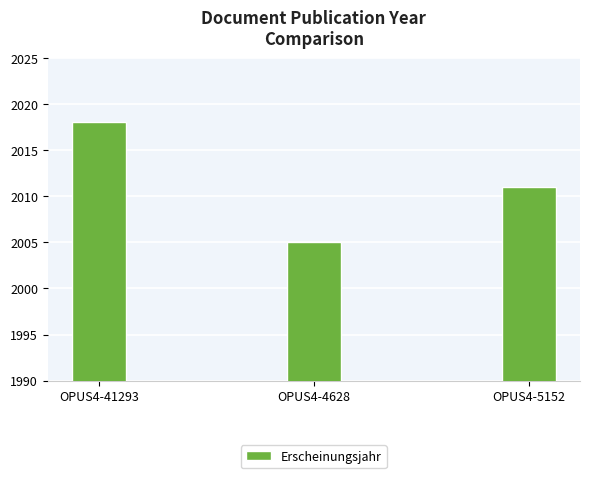

Does the chart contain stacked bars?

No